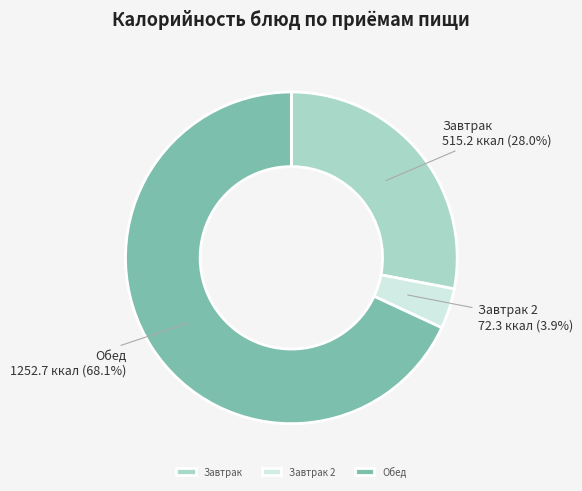

Between Завтрак and Завтрак 2, which is larger?

Завтрак